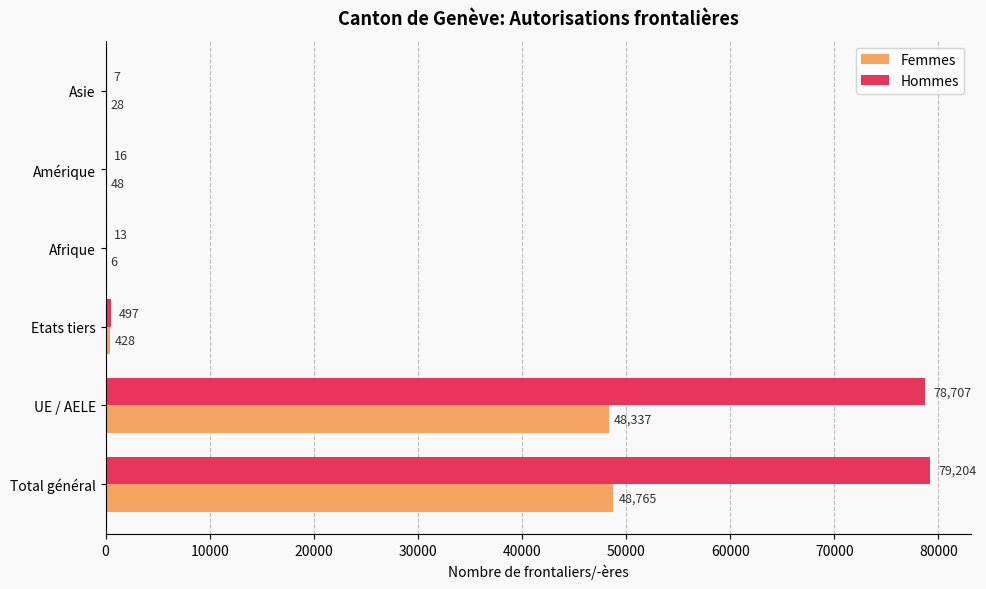

How many categories are shown in the chart?

6